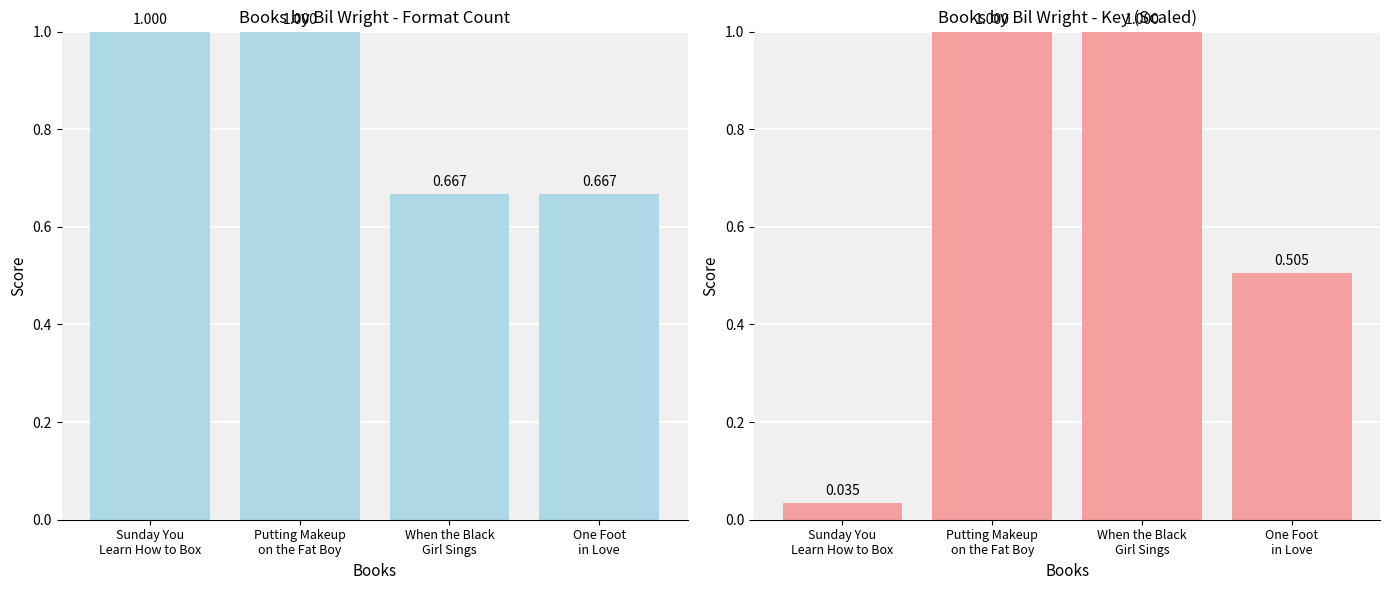

Which series has the widest spread of values?

Key (scaled)